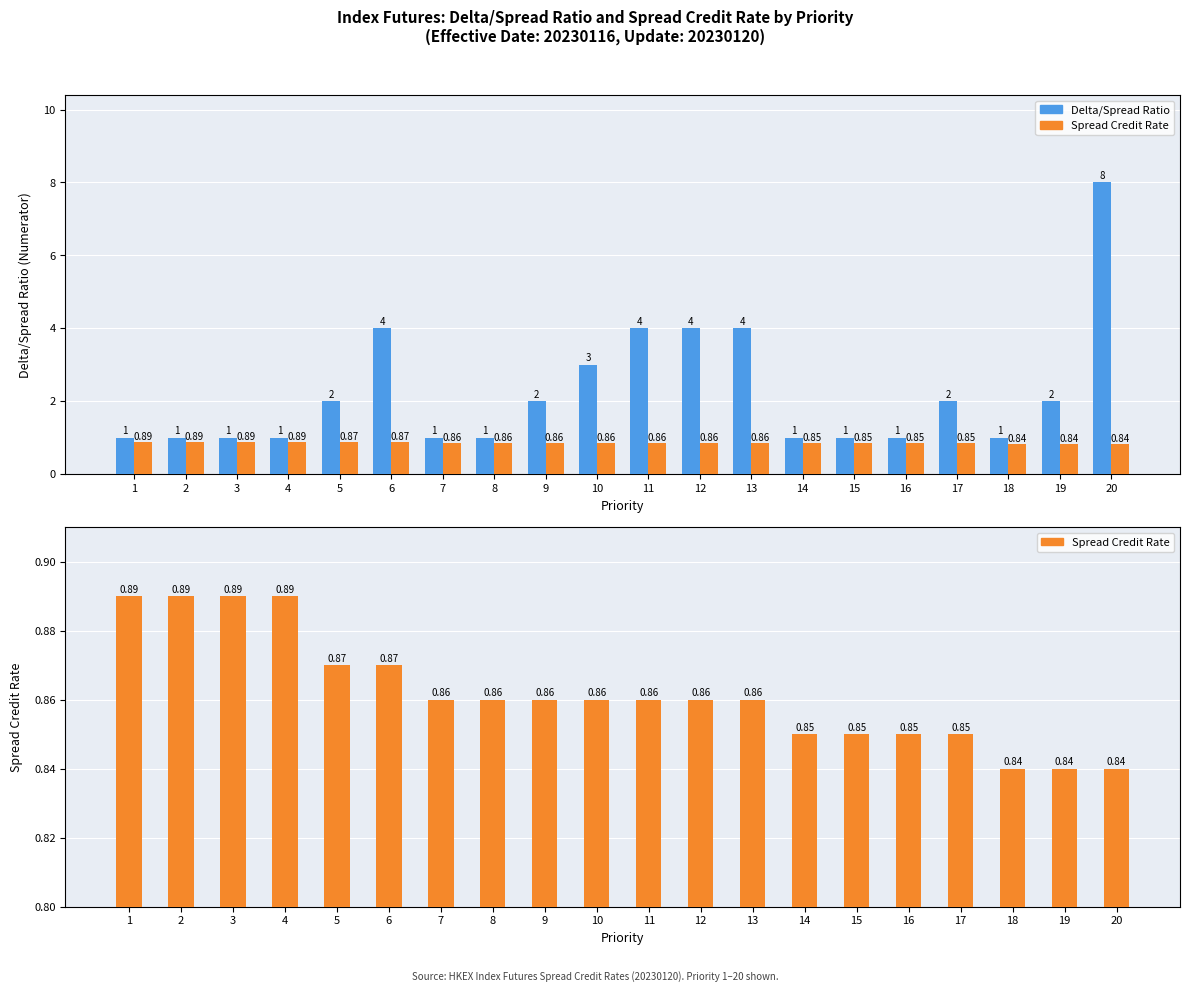

What is the minimum value shown in the chart?

0.8